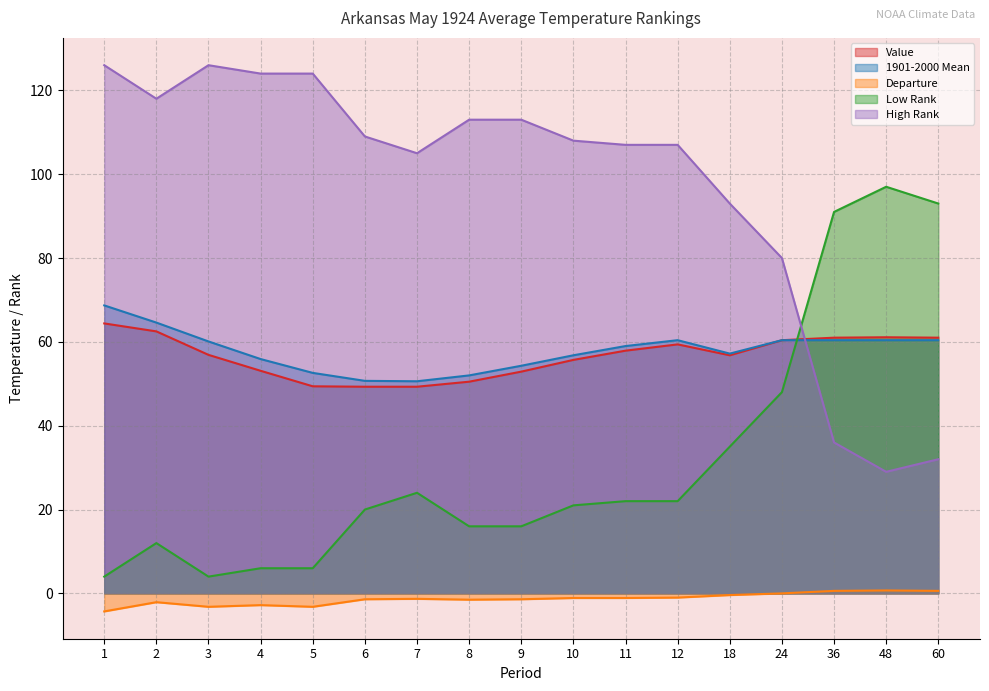

How many intersections are there between High Rank and Value?

1